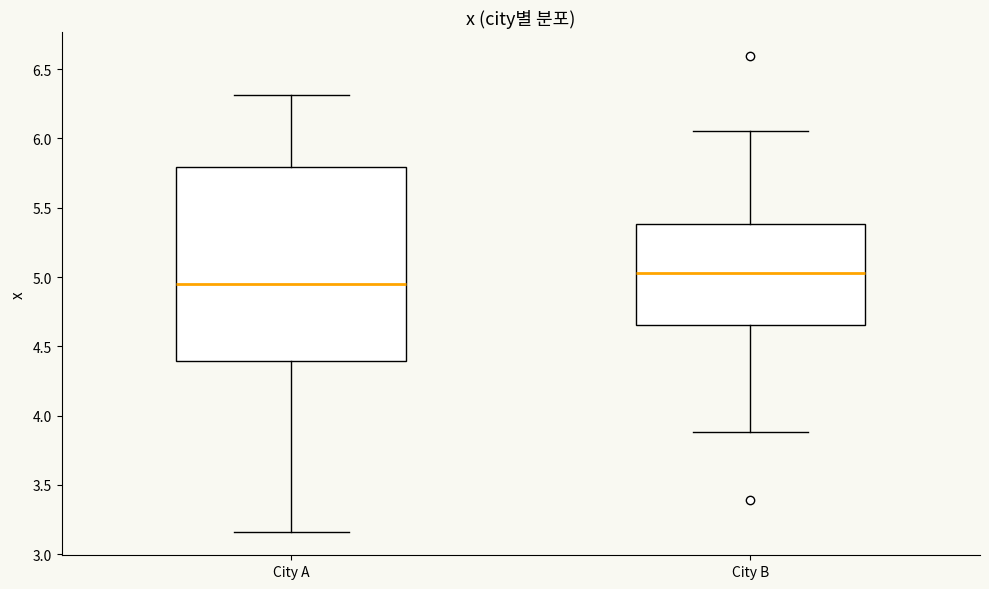

Which box is the tallest, from its lower edge to its upper edge?

City A